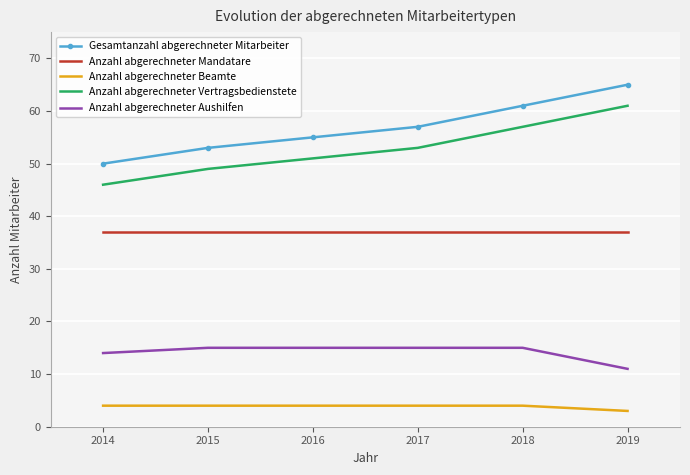

Count the number of data series in this chart.

5